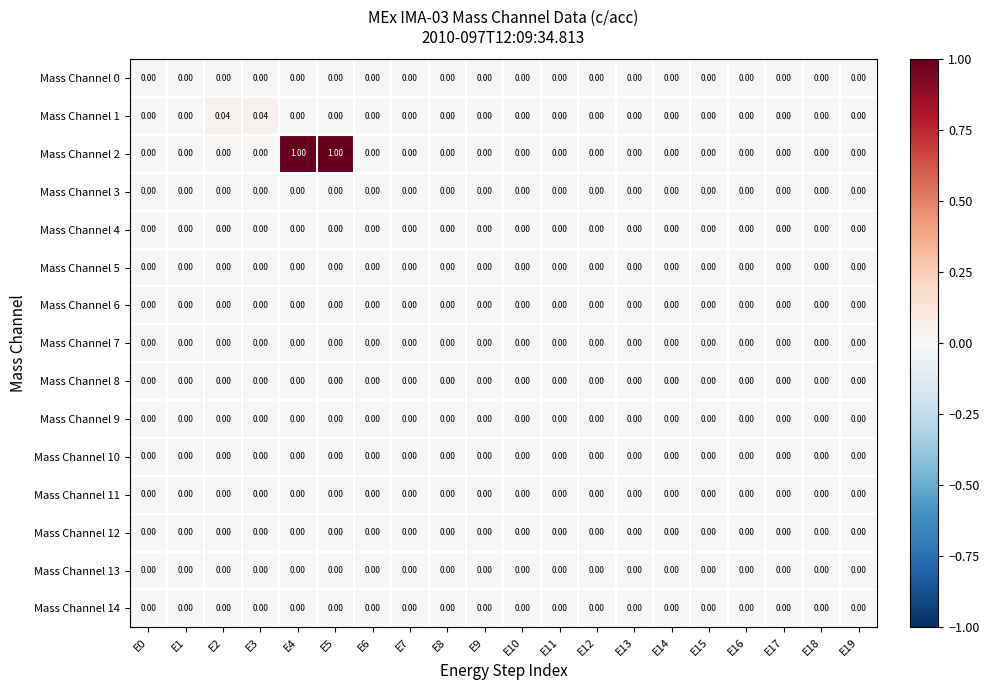

Reading left to right, what are all the values shown in this chart?

Mass Channel 0: E0=0.0	E1=0.0	E2=0.0	E3=0.0	E4=0.0	E5=0.0	E6=0.0	E7=0.0	E8=0.0	E9=0.0	E10=0.0	E11=0.0	E12=0.0	E13=0.0	E14=0.0	E15=0.0	E16=0.0	E17=0.0	E18=0.0	E19=0.0
Mass Channel 1: E0=0.0	E1=0.0	E2=0.0	E3=0.0	E4=0.0	E5=0.0	E6=0.0	E7=0.0	E8=0.0	E9=0.0	E10=0.0	E11=0.0	E12=0.0	E13=0.0	E14=0.0	E15=0.0	E16=0.0	E17=0.0	E18=0.0	E19=0.0
Mass Channel 2: E0=0.0	E1=0.0	E2=0.0	E3=0.0	E4=1.0	E5=1.0	E6=0.0	E7=0.0	E8=0.0	E9=0.0	E10=0.0	E11=0.0	E12=0.0	E13=0.0	E14=0.0	E15=0.0	E16=0.0	E17=0.0	E18=0.0	E19=0.0
Mass Channel 3: E0=0.0	E1=0.0	E2=0.0	E3=0.0	E4=0.0	E5=0.0	E6=0.0	E7=0.0	E8=0.0	E9=0.0	E10=0.0	E11=0.0	E12=0.0	E13=0.0	E14=0.0	E15=0.0	E16=0.0	E17=0.0	E18=0.0	E19=0.0
Mass Channel 4: E0=0.0	E1=0.0	E2=0.0	E3=0.0	E4=0.0	E5=0.0	E6=0.0	E7=0.0	E8=0.0	E9=0.0	E10=0.0	E11=0.0	E12=0.0	E13=0.0	E14=0.0	E15=0.0	E16=0.0	E17=0.0	E18=0.0	E19=0.0
Mass Channel 5: E0=0.0	E1=0.0	E2=0.0	E3=0.0	E4=0.0	E5=0.0	E6=0.0	E7=0.0	E8=0.0	E9=0.0	E10=0.0	E11=0.0	E12=0.0	E13=0.0	E14=0.0	E15=0.0	E16=0.0	E17=0.0	E18=0.0	E19=0.0
Mass Channel 6: E0=0.0	E1=0.0	E2=0.0	E3=0.0	E4=0.0	E5=0.0	E6=0.0	E7=0.0	E8=0.0	E9=0.0	E10=0.0	E11=0.0	E12=0.0	E13=0.0	E14=0.0	E15=0.0	E16=0.0	E17=0.0	E18=0.0	E19=0.0
Mass Channel 7: E0=0.0	E1=0.0	E2=0.0	E3=0.0	E4=0.0	E5=0.0	E6=0.0	E7=0.0	E8=0.0	E9=0.0	E10=0.0	E11=0.0	E12=0.0	E13=0.0	E14=0.0	E15=0.0	E16=0.0	E17=0.0	E18=0.0	E19=0.0
Mass Channel 8: E0=0.0	E1=0.0	E2=0.0	E3=0.0	E4=0.0	E5=0.0	E6=0.0	E7=0.0	E8=0.0	E9=0.0	E10=0.0	E11=0.0	E12=0.0	E13=0.0	E14=0.0	E15=0.0	E16=0.0	E17=0.0	E18=0.0	E19=0.0
Mass Channel 9: E0=0.0	E1=0.0	E2=0.0	E3=0.0	E4=0.0	E5=0.0	E6=0.0	E7=0.0	E8=0.0	E9=0.0	E10=0.0	E11=0.0	E12=0.0	E13=0.0	E14=0.0	E15=0.0	E16=0.0	E17=0.0	E18=0.0	E19=0.0
Mass Channel 10: E0=0.0	E1=0.0	E2=0.0	E3=0.0	E4=0.0	E5=0.0	E6=0.0	E7=0.0	E8=0.0	E9=0.0	E10=0.0	E11=0.0	E12=0.0	E13=0.0	E14=0.0	E15=0.0	E16=0.0	E17=0.0	E18=0.0	E19=0.0
Mass Channel 11: E0=0.0	E1=0.0	E2=0.0	E3=0.0	E4=0.0	E5=0.0	E6=0.0	E7=0.0	E8=0.0	E9=0.0	E10=0.0	E11=0.0	E12=0.0	E13=0.0	E14=0.0	E15=0.0	E16=0.0	E17=0.0	E18=0.0	E19=0.0
Mass Channel 12: E0=0.0	E1=0.0	E2=0.0	E3=0.0	E4=0.0	E5=0.0	E6=0.0	E7=0.0	E8=0.0	E9=0.0	E10=0.0	E11=0.0	E12=0.0	E13=0.0	E14=0.0	E15=0.0	E16=0.0	E17=0.0	E18=0.0	E19=0.0
Mass Channel 13: E0=0.0	E1=0.0	E2=0.0	E3=0.0	E4=0.0	E5=0.0	E6=0.0	E7=0.0	E8=0.0	E9=0.0	E10=0.0	E11=0.0	E12=0.0	E13=0.0	E14=0.0	E15=0.0	E16=0.0	E17=0.0	E18=0.0	E19=0.0
Mass Channel 14: E0=0.0	E1=0.0	E2=0.0	E3=0.0	E4=0.0	E5=0.0	E6=0.0	E7=0.0	E8=0.0	E9=0.0	E10=0.0	E11=0.0	E12=0.0	E13=0.0	E14=0.0	E15=0.0	E16=0.0	E17=0.0	E18=0.0	E19=0.0